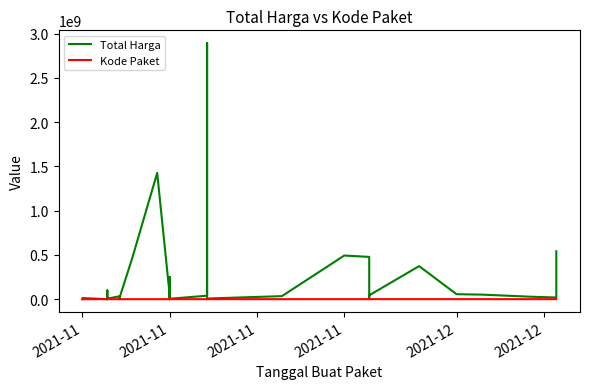

What is the average value of the Total Harga series?

214814202